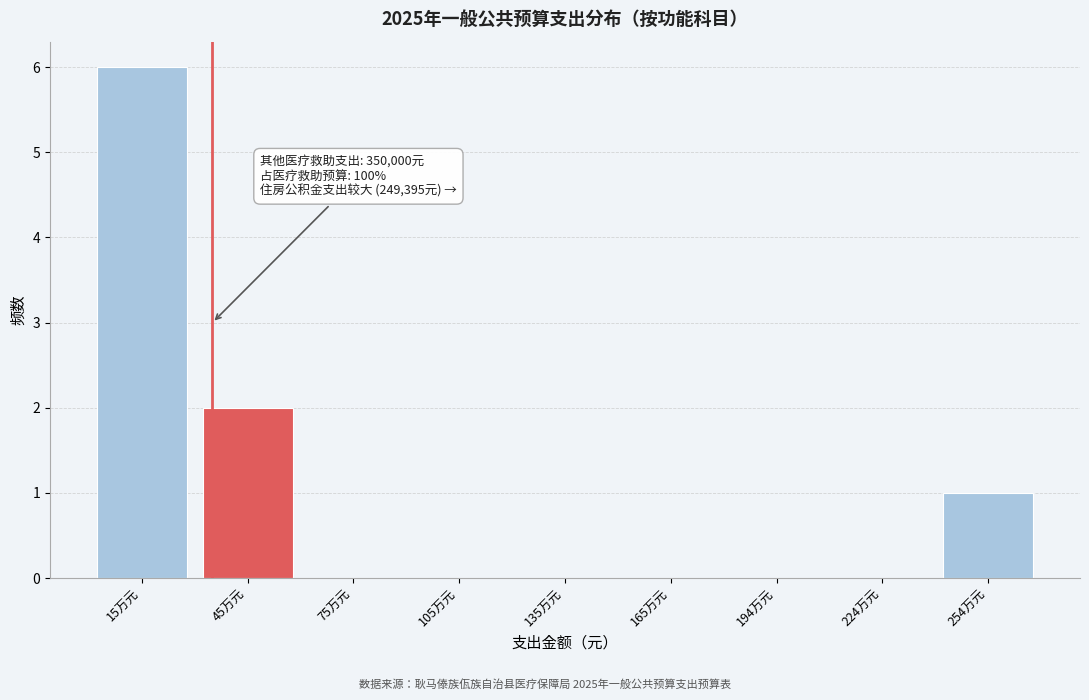

Reading right to left, what are all the values shown in this chart?

254万元=1	224万元=0	194万元=0	165万元=0	135万元=0	105万元=0	75万元=0	45万元=2	15万元=6